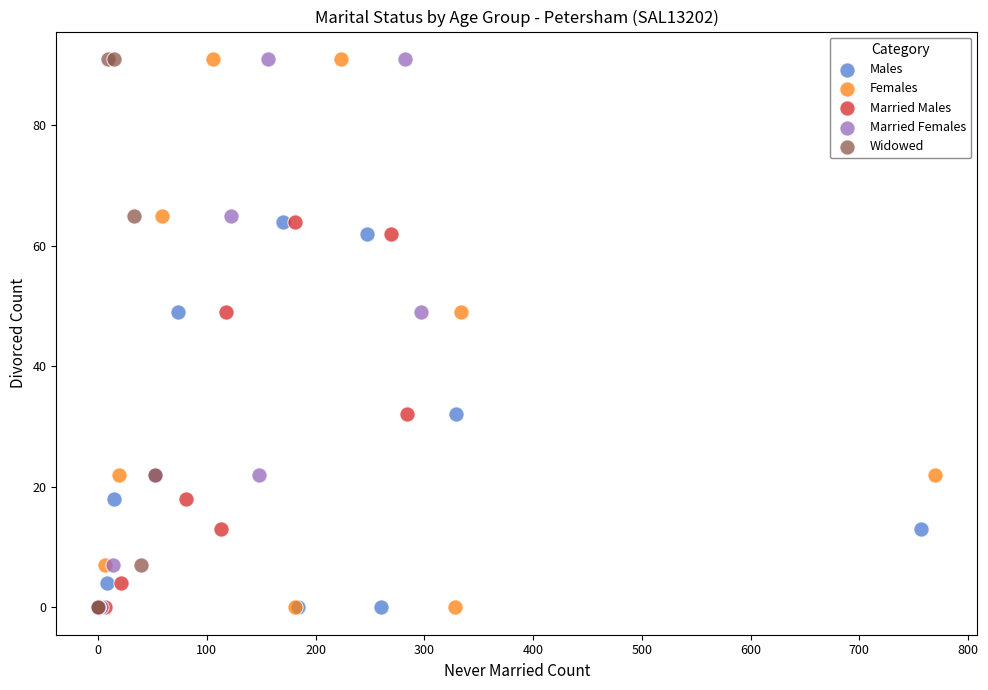

What are all the series names shown in the legend?

Males, Females, Married Males, Married Females, Widowed